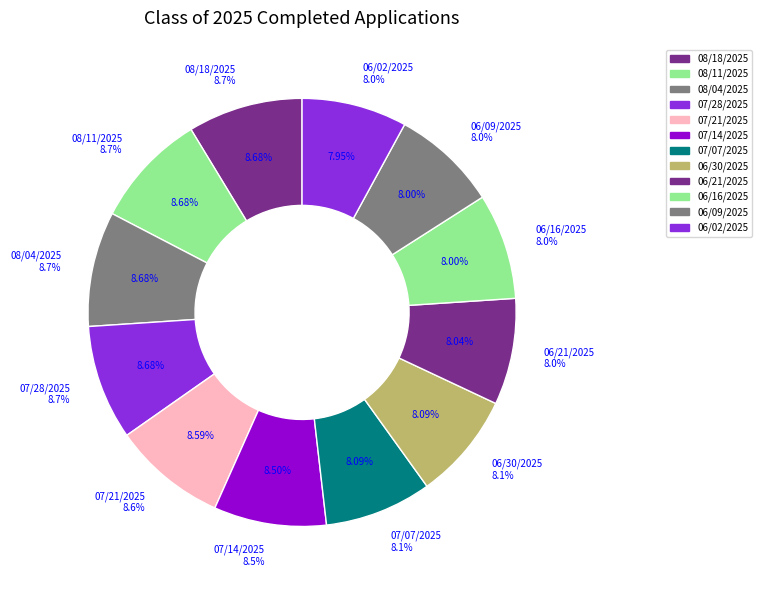

Rank the categories by value from highest to lowest.

08/18/2025, 08/11/2025, 08/04/2025, 07/28/2025, 07/21/2025, 07/14/2025, 07/07/2025, 06/30/2025, 06/21/2025, 06/16/2025, 06/09/2025, 06/02/2025